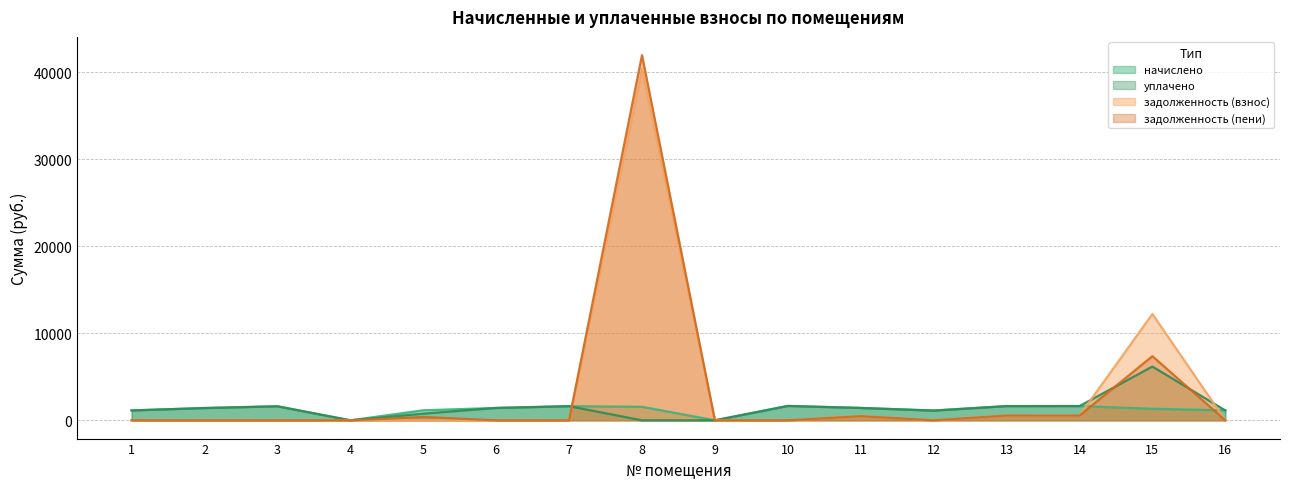

At which category is the sum across all series the highest?

8